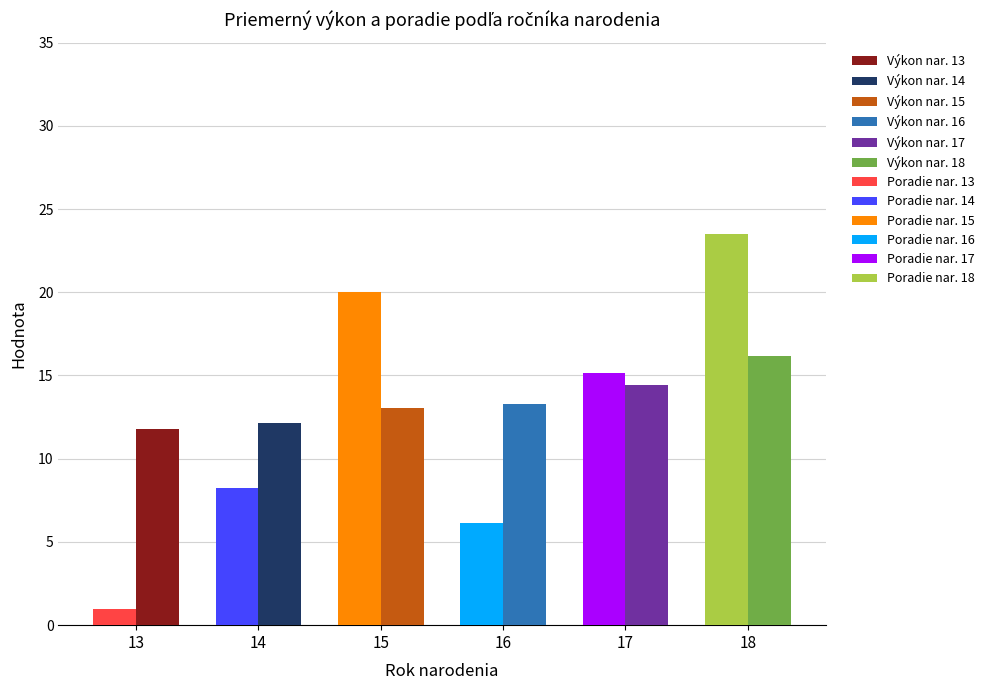

Between 15 and 16, which series saw the biggest shift?

Poradie nar. 15